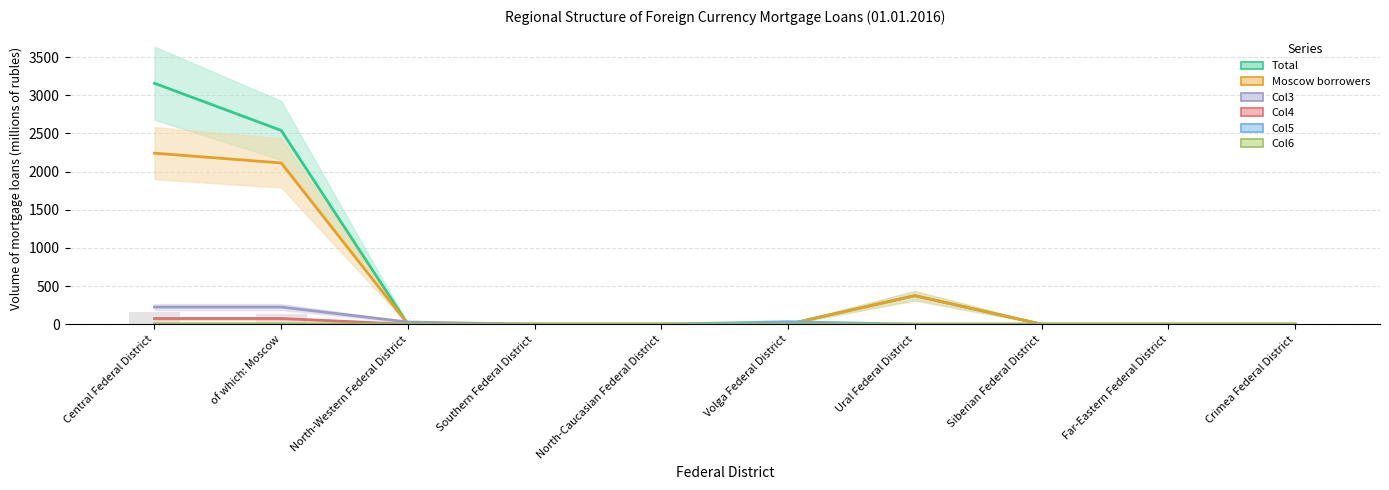

The Col3 series shows 0 at North-Caucasian Federal District. True or false?

True